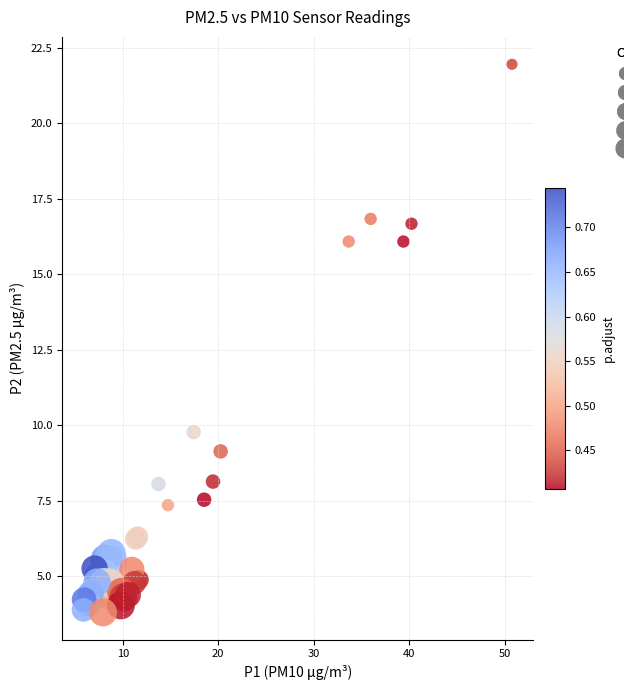

What Y value in the scatter plot is closest to 12?

9.8